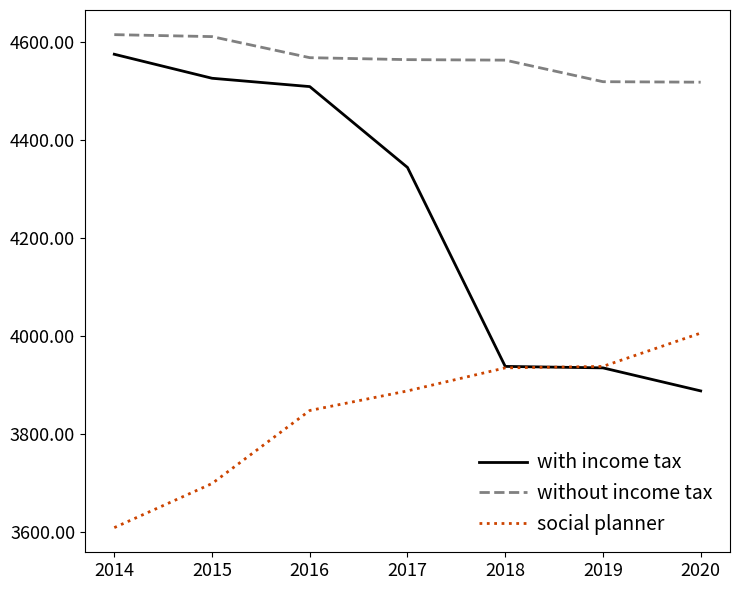

Count the number of data series in this chart.

3